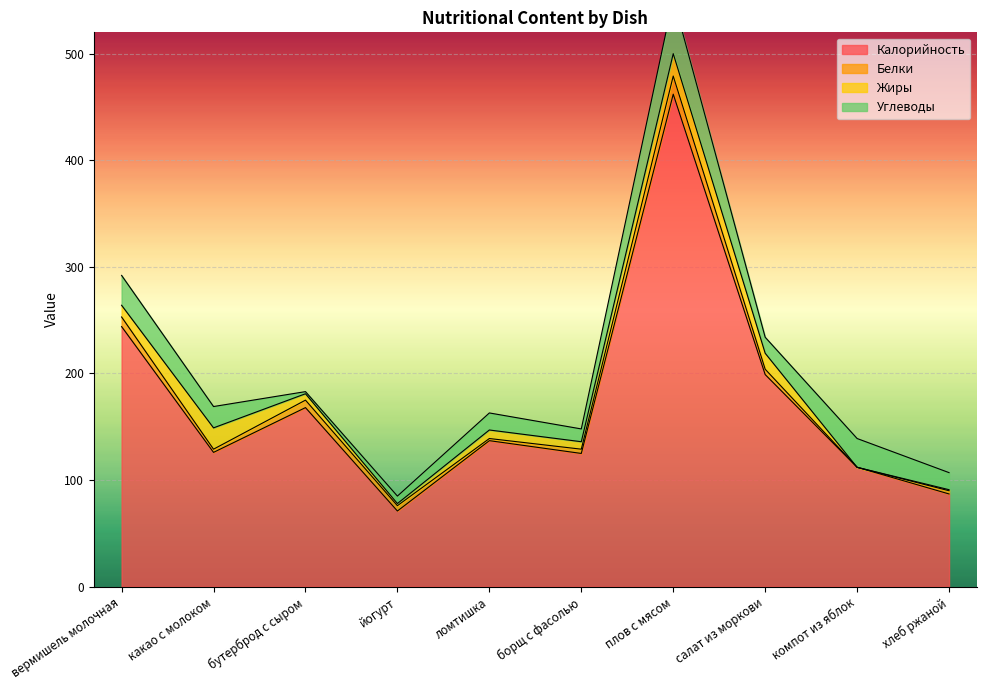

Which series has the largest total across all categories?

Калорийность